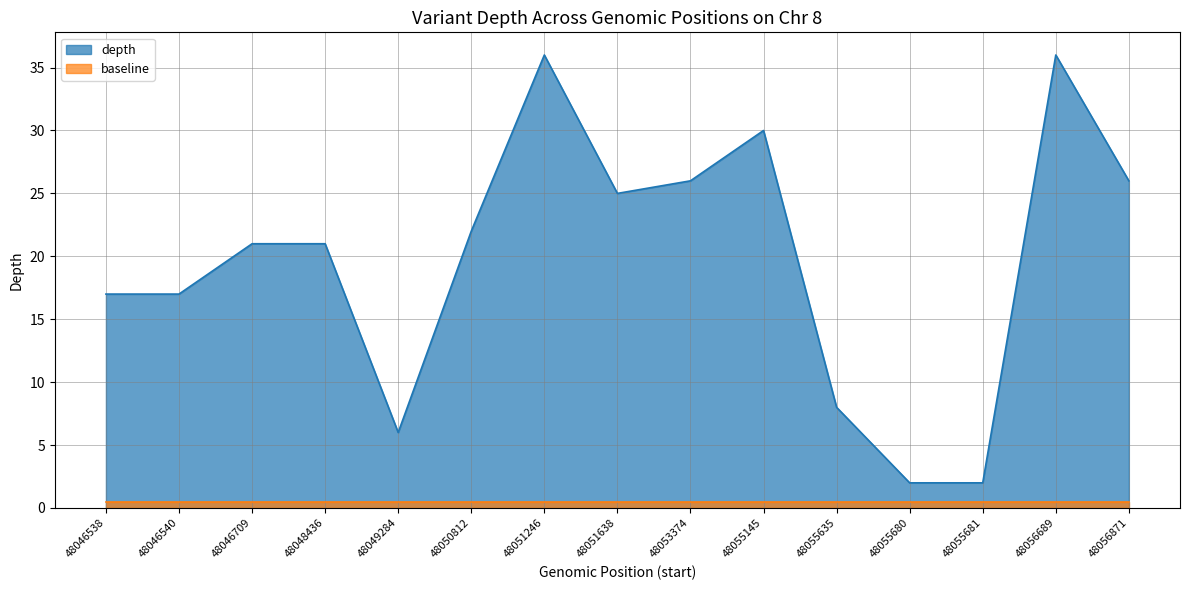

What is the difference between the maximum and minimum values?

34